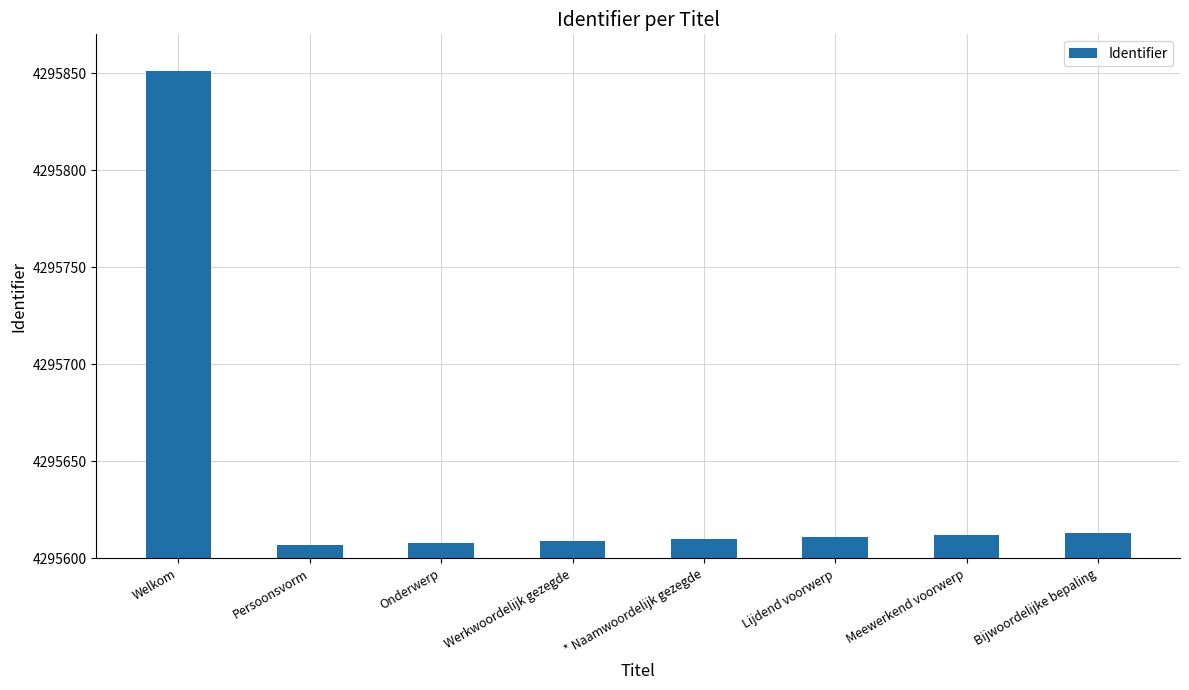

What is the smallest value displayed?

4295607